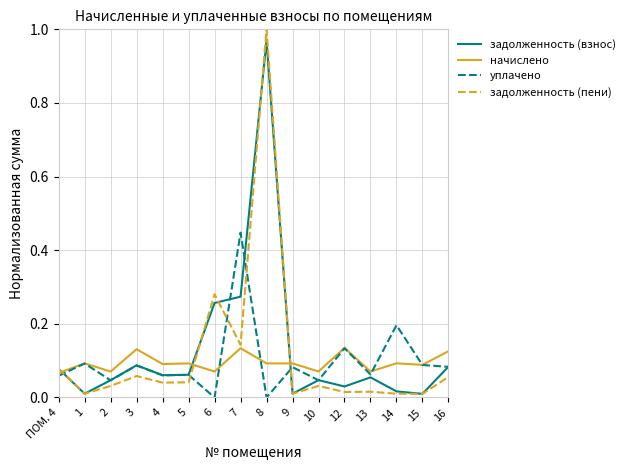

Is it true that уплачено equals 0.0 at 13?

False